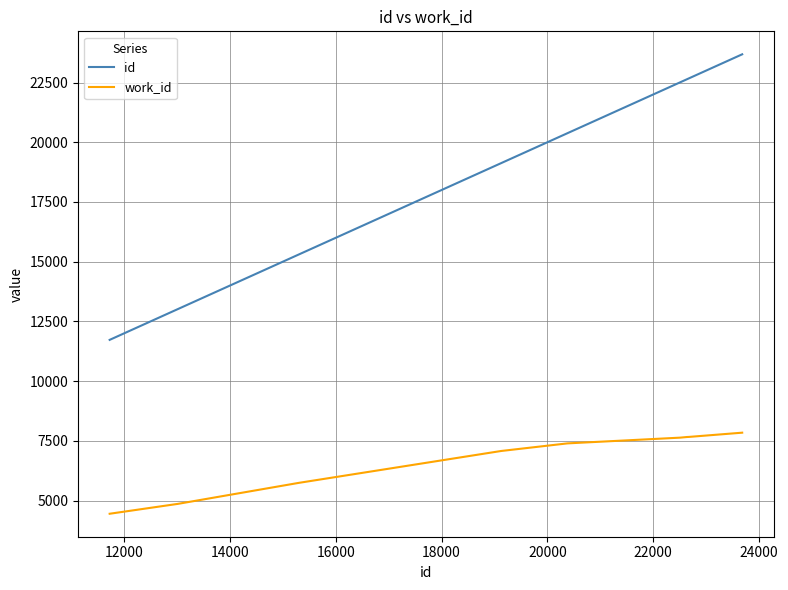

Count the number of data series in this chart.

2